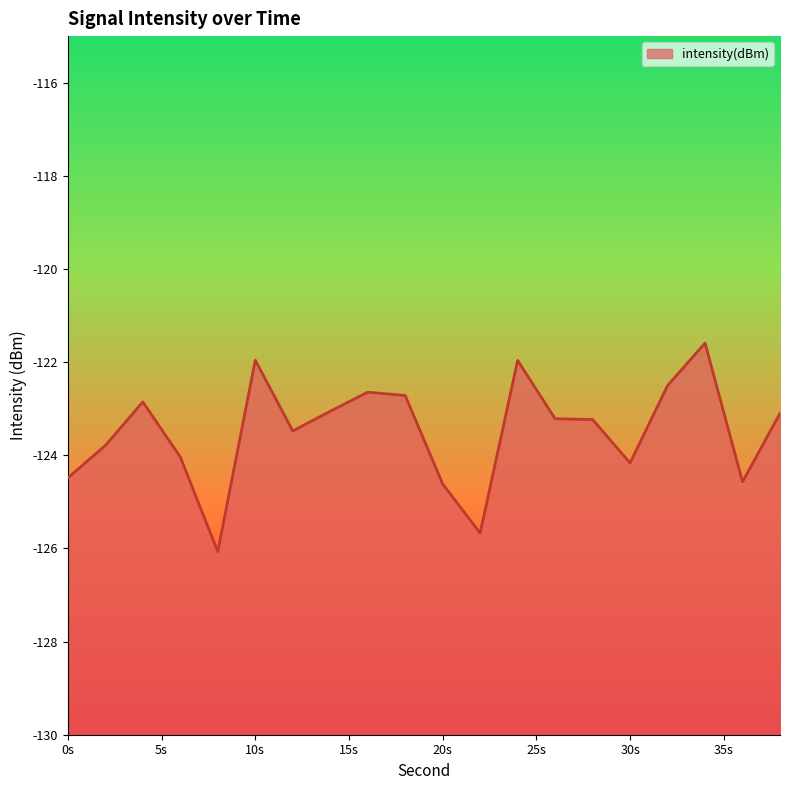

Reading left to right, transcribe all the data shown in this chart.

-124.5	-123.8	-122.9	-124.0	-126.1	-122.0	-123.5	-123.1	-122.6	-122.7	-124.6	-125.7	-122.0	-123.2	-123.2	-124.2	-122.5	-121.6	-124.6	-123.1